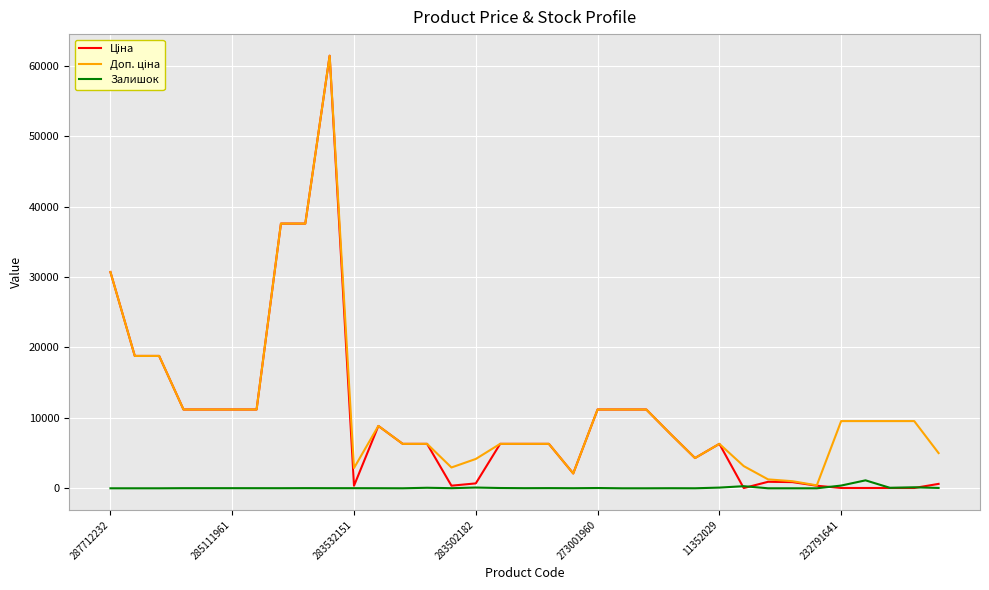

How many values in the Залишок series are below 16?

17